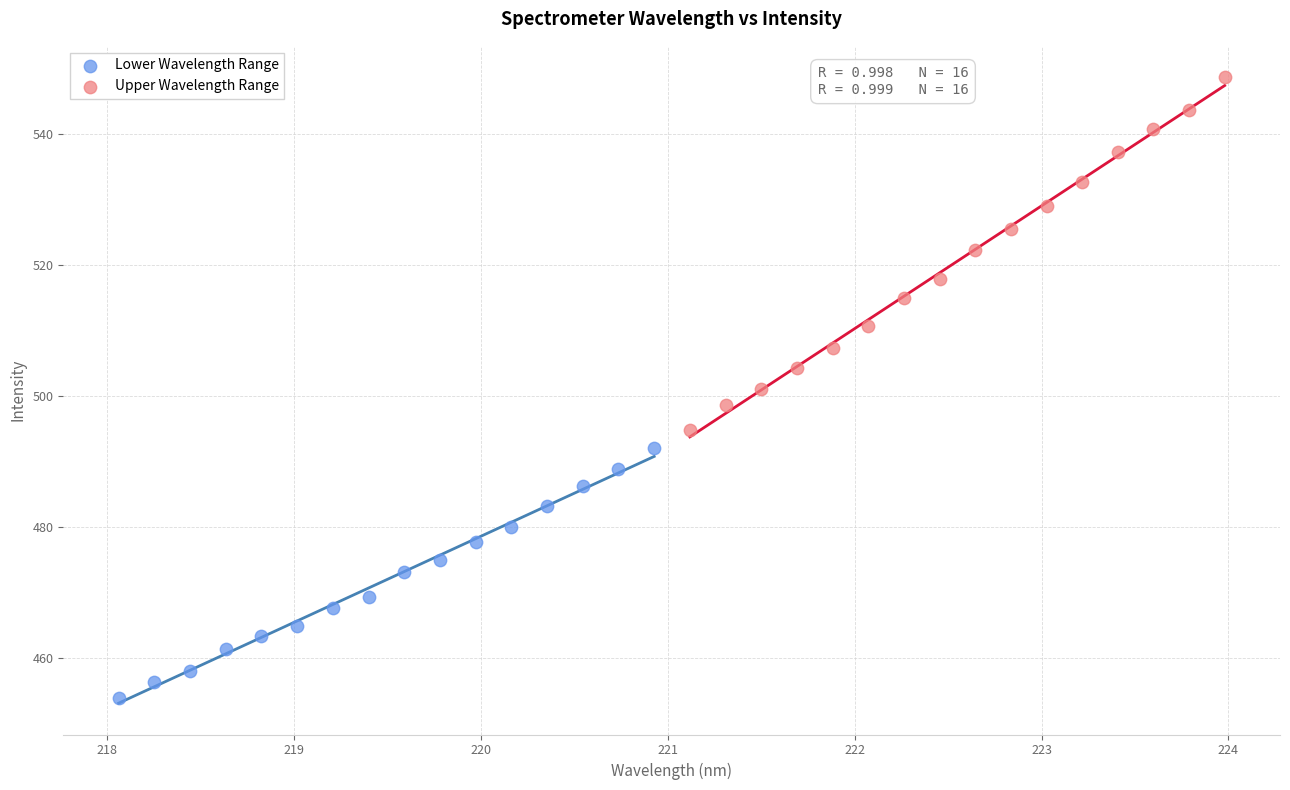

Which series contains the highest Y value?

Upper Wavelength Range